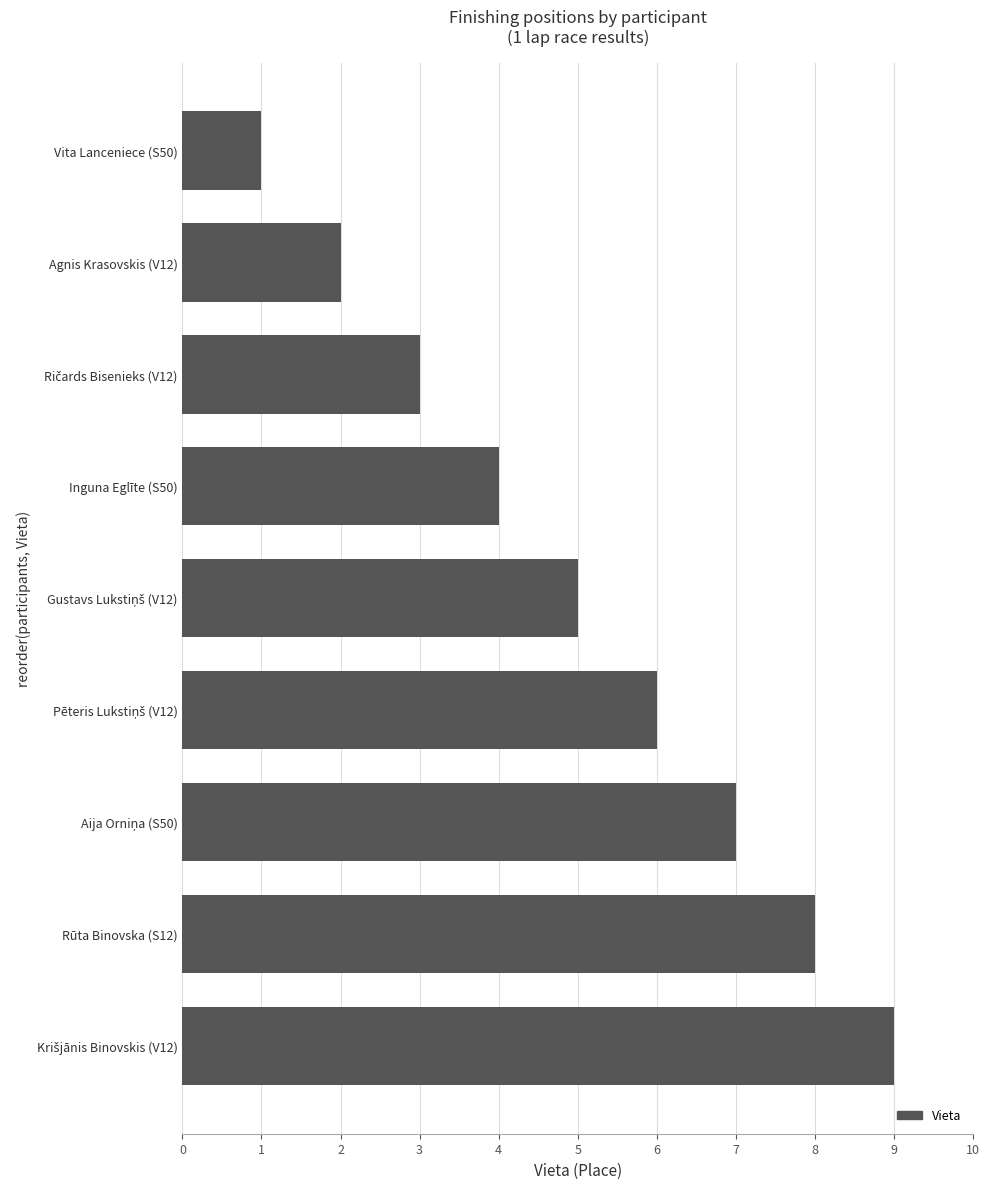

What is the difference between the maximum and minimum values?

8